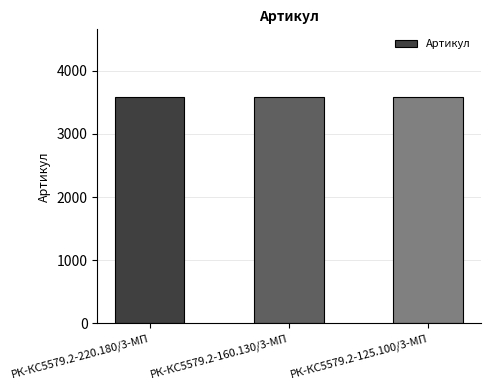

How many bars are there in total?

3